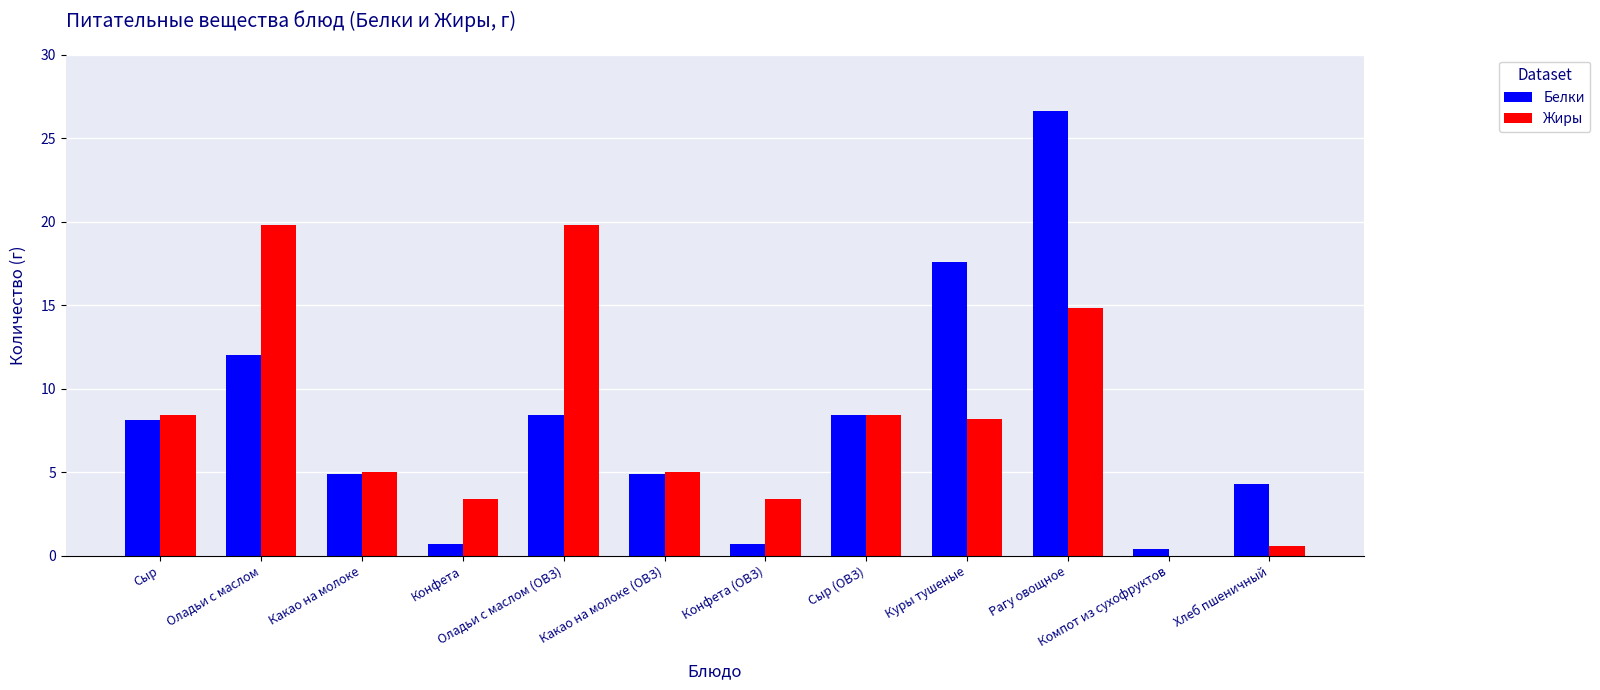

At which category is the sum across all series the highest?

Рагу овощное